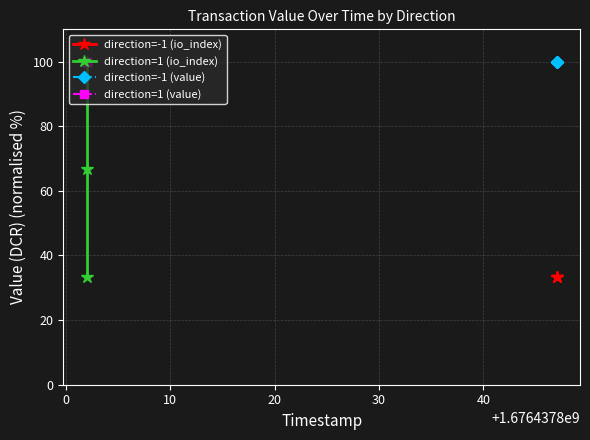

Rank the series by their maximum value, from lowest to highest.

direction=-1 (io_index), direction=1 (io_index), direction=-1 (value), direction=1 (value)